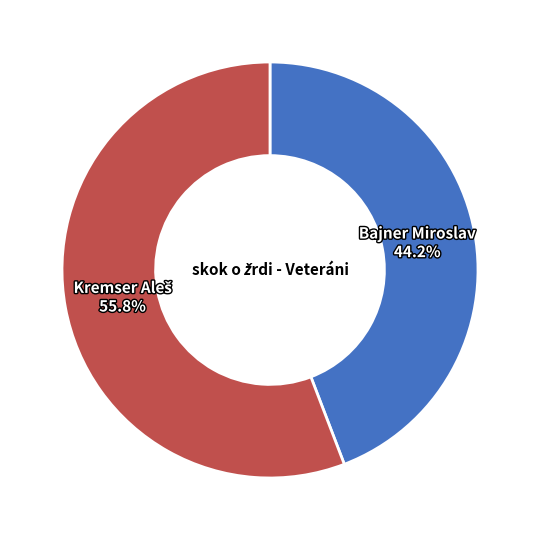

What is the smallest slice in the pie chart?

Bajner Miroslav